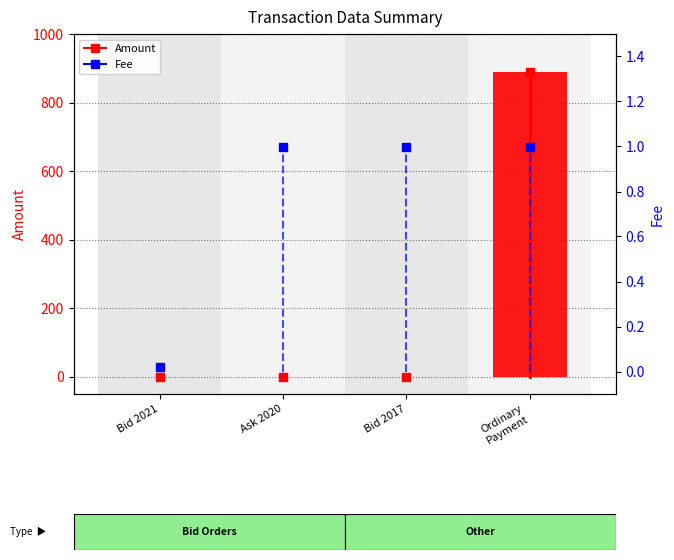

Which series reaches the maximum Y coordinate?

Amount